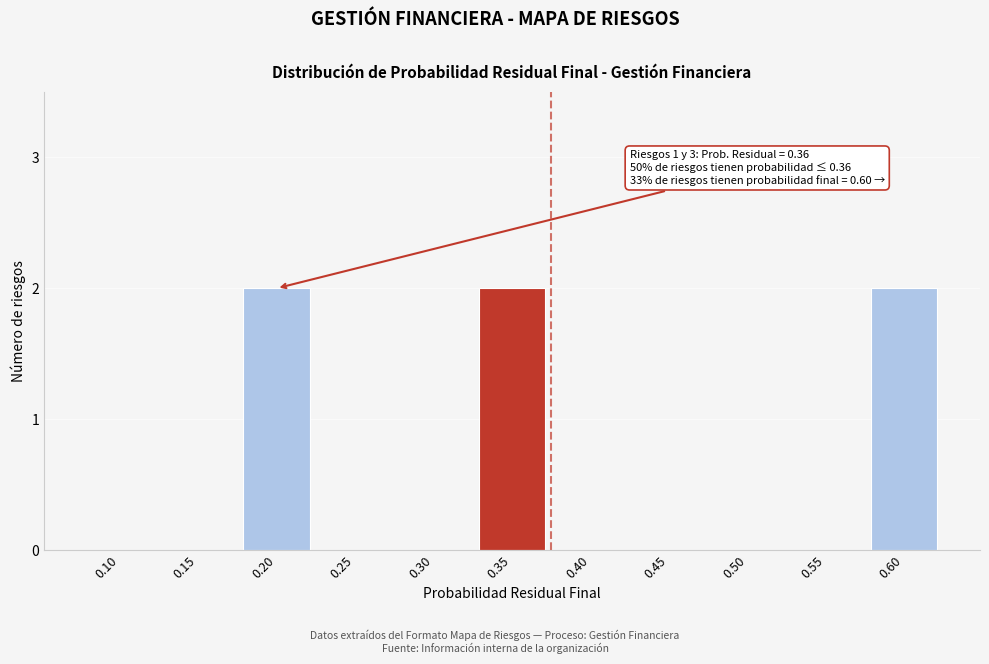

Reading left to right, list all the values displayed in this chart.

0.10=0	0.15=0	0.20=2	0.25=0	0.30=0	0.35=2	0.40=0	0.45=0	0.50=0	0.55=0	0.60=2